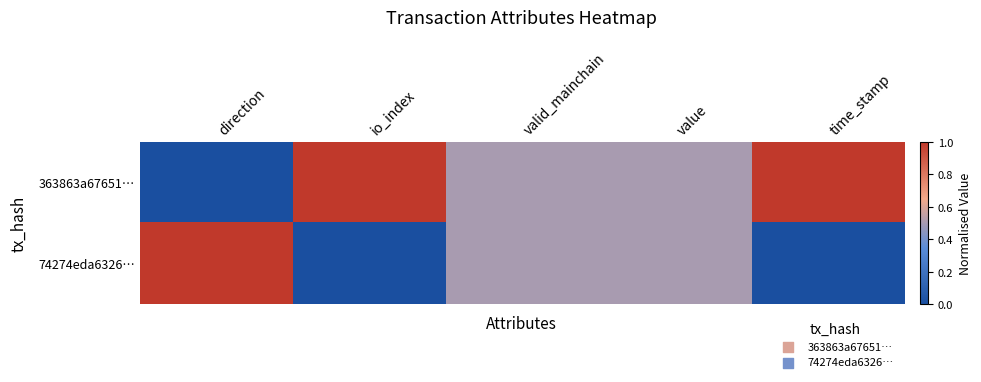

Reading right to left, extract all data points from this chart.

363863a67651…: time_stamp=1.0	value=0.5	valid_mainchain=0.5	io_index=1.0	direction=0.0
74274eda6326…: time_stamp=0.0	value=0.5	valid_mainchain=0.5	io_index=0.0	direction=1.0